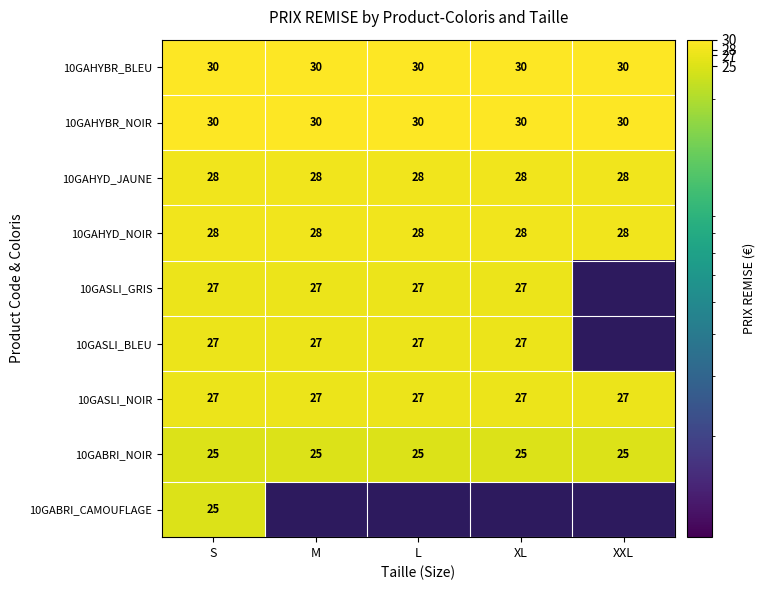

Read the 10GABRI_NOIR value at XL.

25